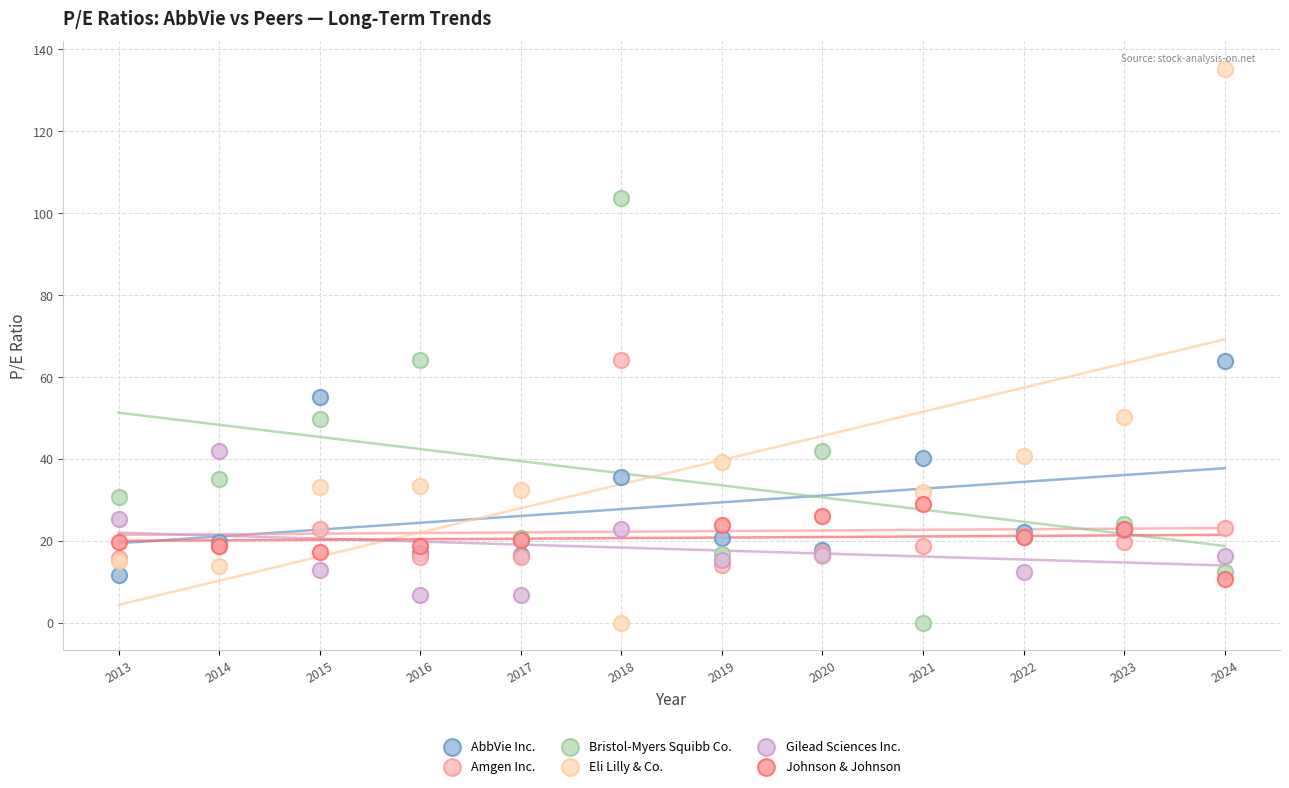

What are all the series names shown in the legend?

AbbVie Inc., Amgen Inc., Bristol-Myers Squibb Co., Eli Lilly & Co., Gilead Sciences Inc., Johnson & Johnson